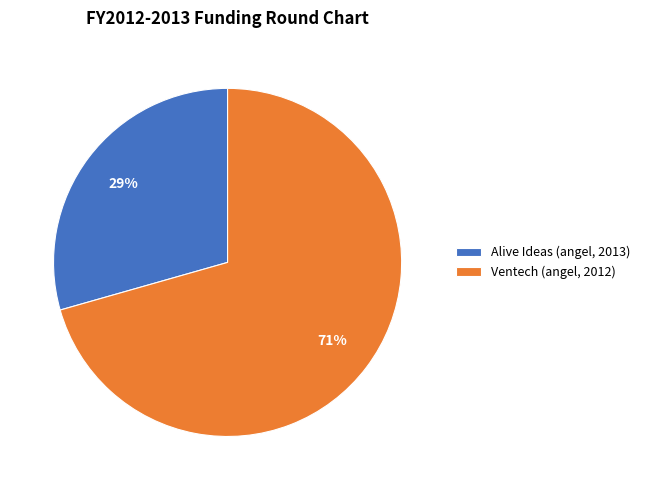

Which category has the smallest portion of the pie?

Alive Ideas (angel, 2013)